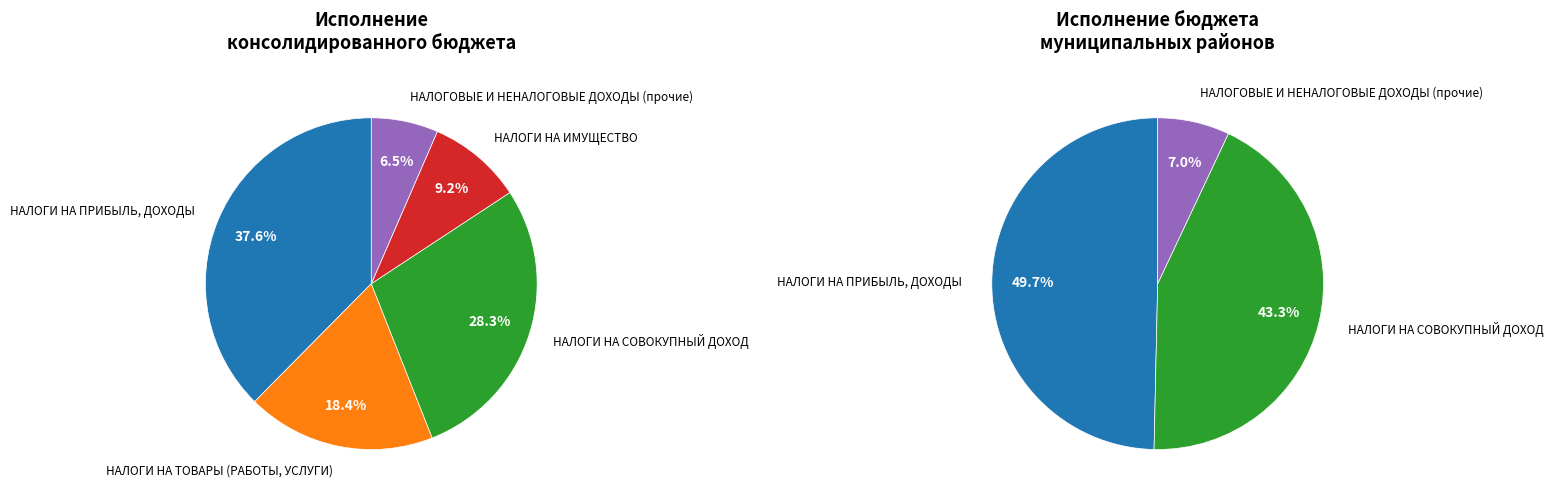

To the nearest percent, what is the difference between the НАЛОГИ НА ПРИБЫЛЬ, ДОХОДЫ and НАЛОГИ НА ИМУЩЕСТВО slice percentages?

28%